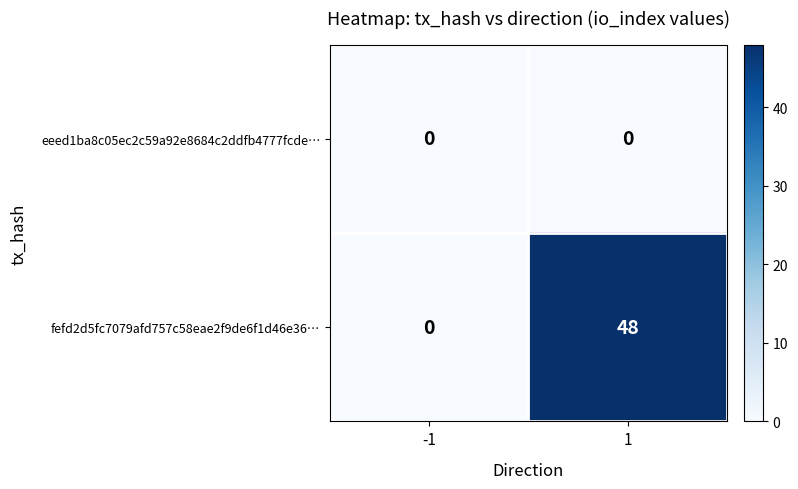

Count the number of categories in the chart.

2